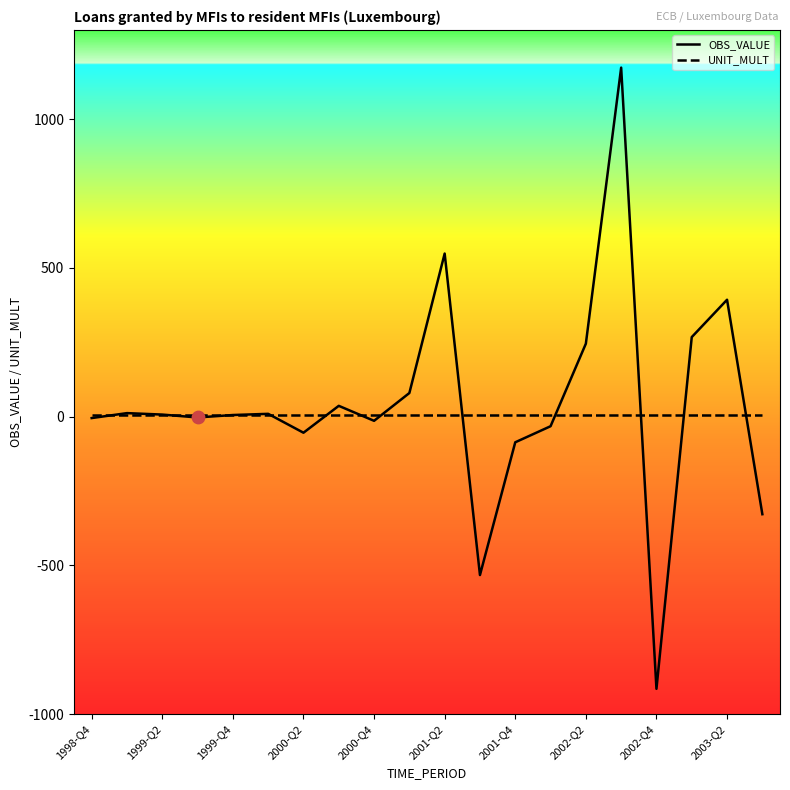

What is the greatest value displayed?

1173.4